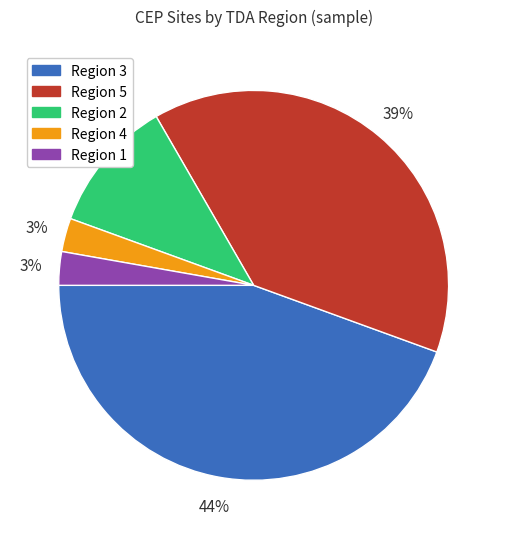

To the nearest percent, what is the average slice percentage?

20%